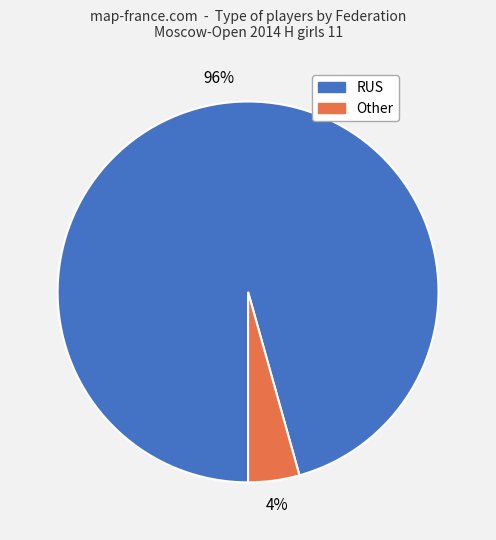

Count the number of slices in the pie.

2